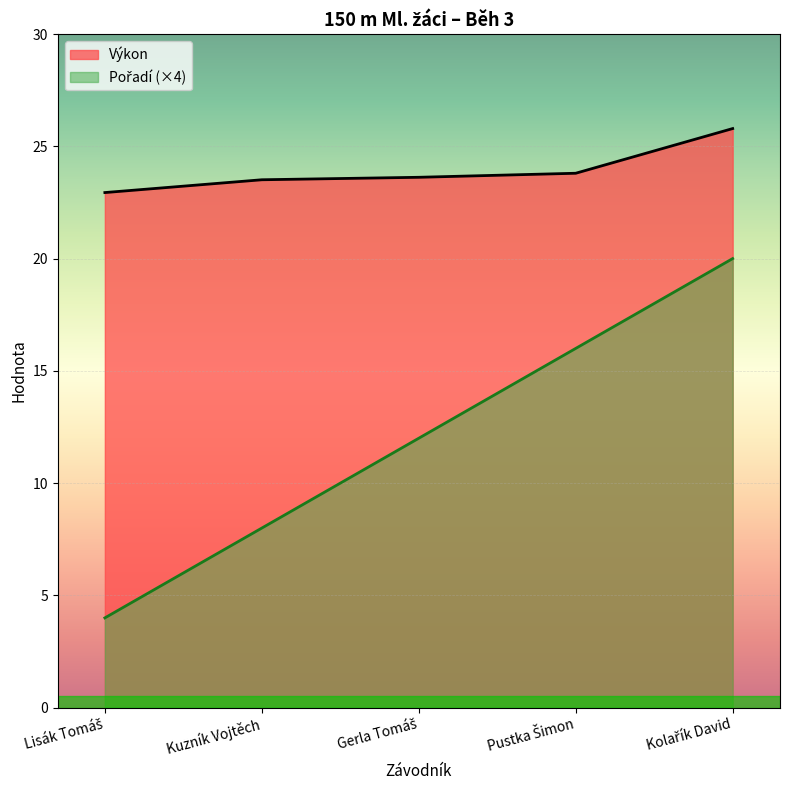

What is the maximum value shown in the chart?

25.8